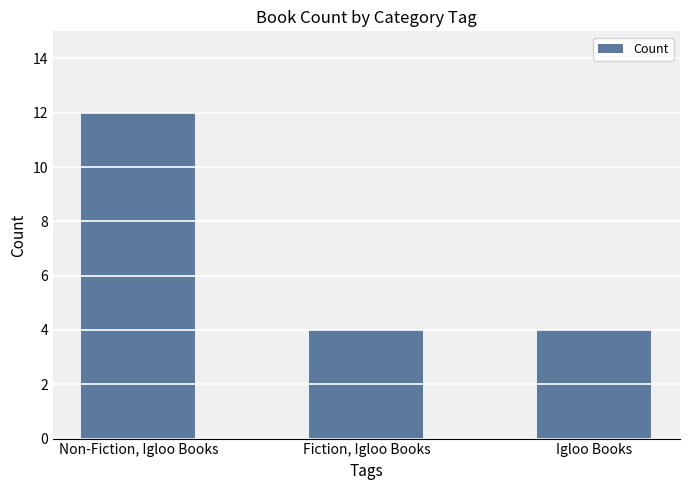

What is the label of the 2nd bar from the left?

Fiction, Igloo Books